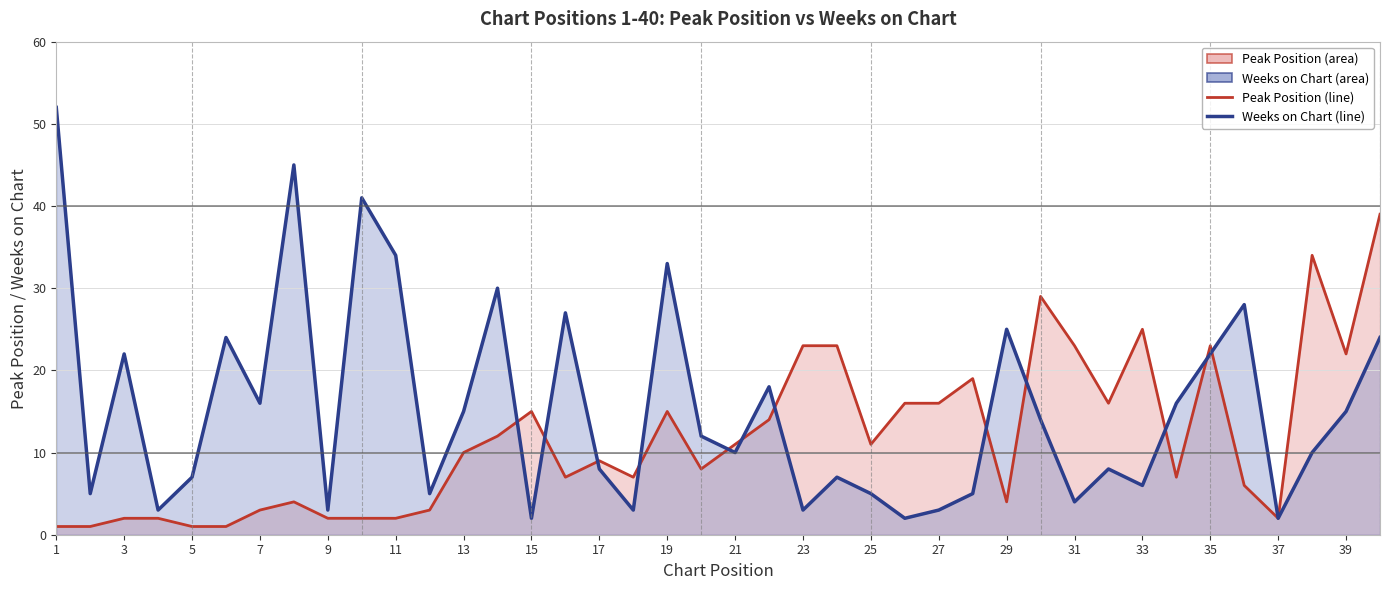

Reading left to right, transcribe all the data shown in this chart.

Peak Position: 1=1	2=1	3=2	4=2	5=1	6=1	7=3	8=4	9=2	10=2	11=2	12=3	13=10	14=12	15=15	16=7	17=9	18=7	19=15	20=8	21=11	22=14	23=23	24=23	25=11	26=16	27=16	28=19	29=4	30=29	31=23	32=16	33=25	34=7	35=23	36=6	37=2	38=34	39=22	40=39
Weeks on Chart: 1=52	2=5	3=22	4=3	5=7	6=24	7=16	8=45	9=3	10=41	11=34	12=5	13=15	14=30	15=2	16=27	17=8	18=3	19=33	20=12	21=10	22=18	23=3	24=7	25=5	26=2	27=3	28=5	29=25	30=14	31=4	32=8	33=6	34=16	35=22	36=28	37=2	38=10	39=15	40=24